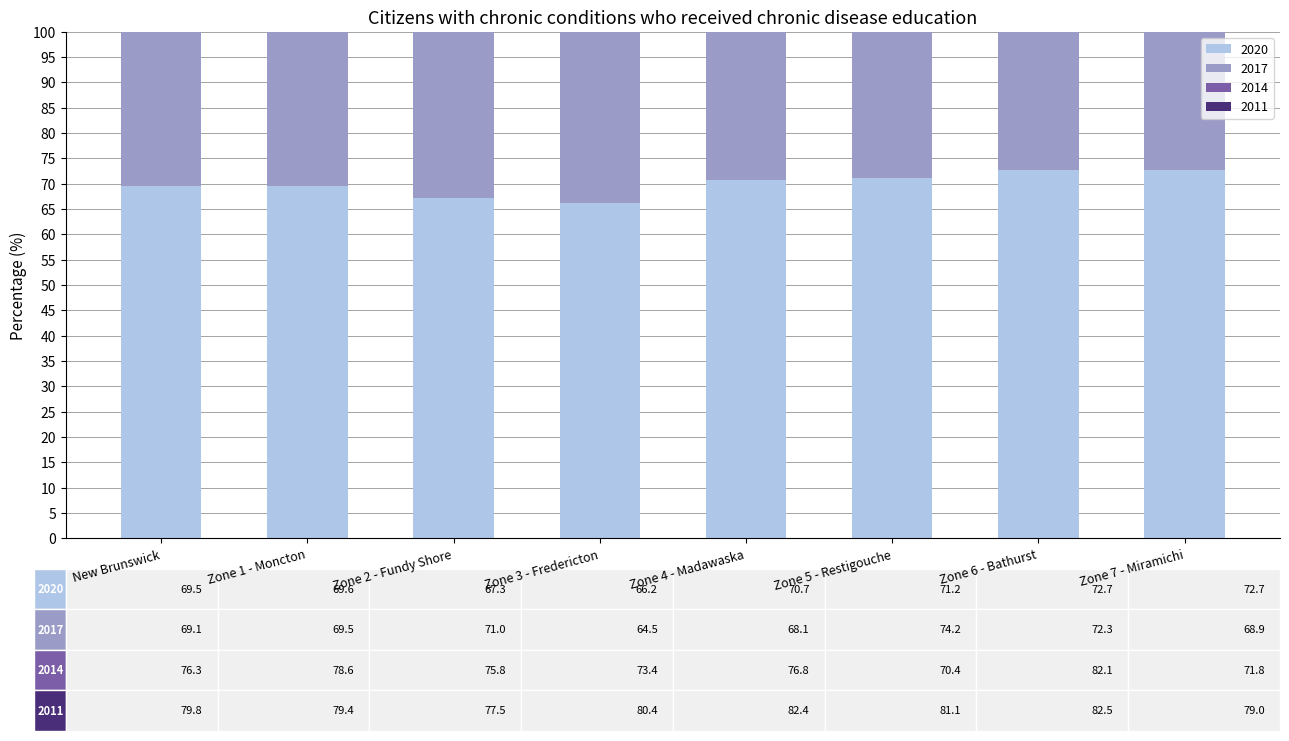

At which category is the sum across all series the highest?

Zone 6 - Bathurst